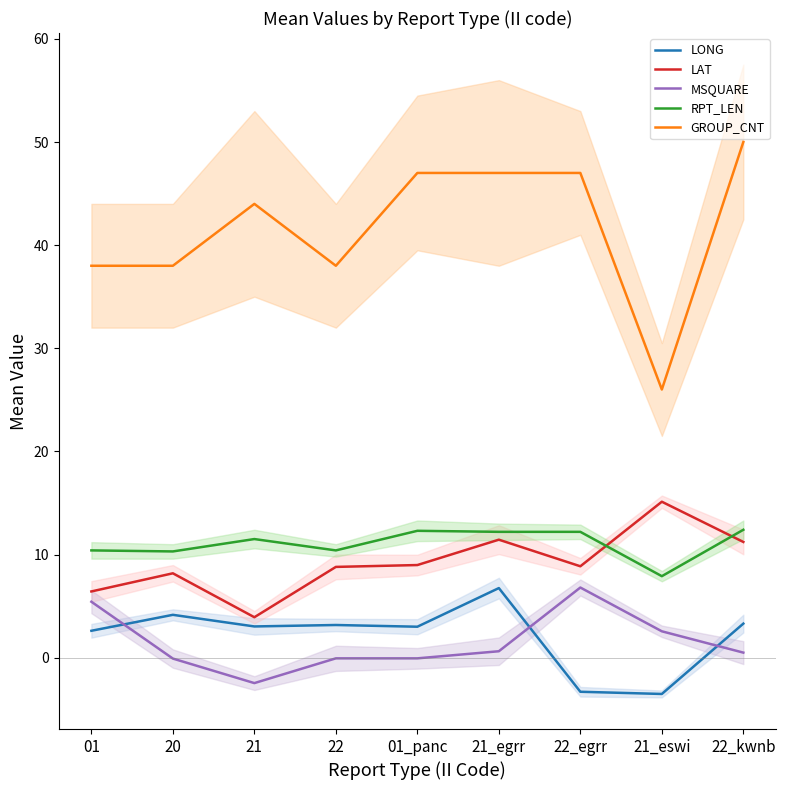

The LAT series shows 12.0 at 22_egrr. True or false?

False